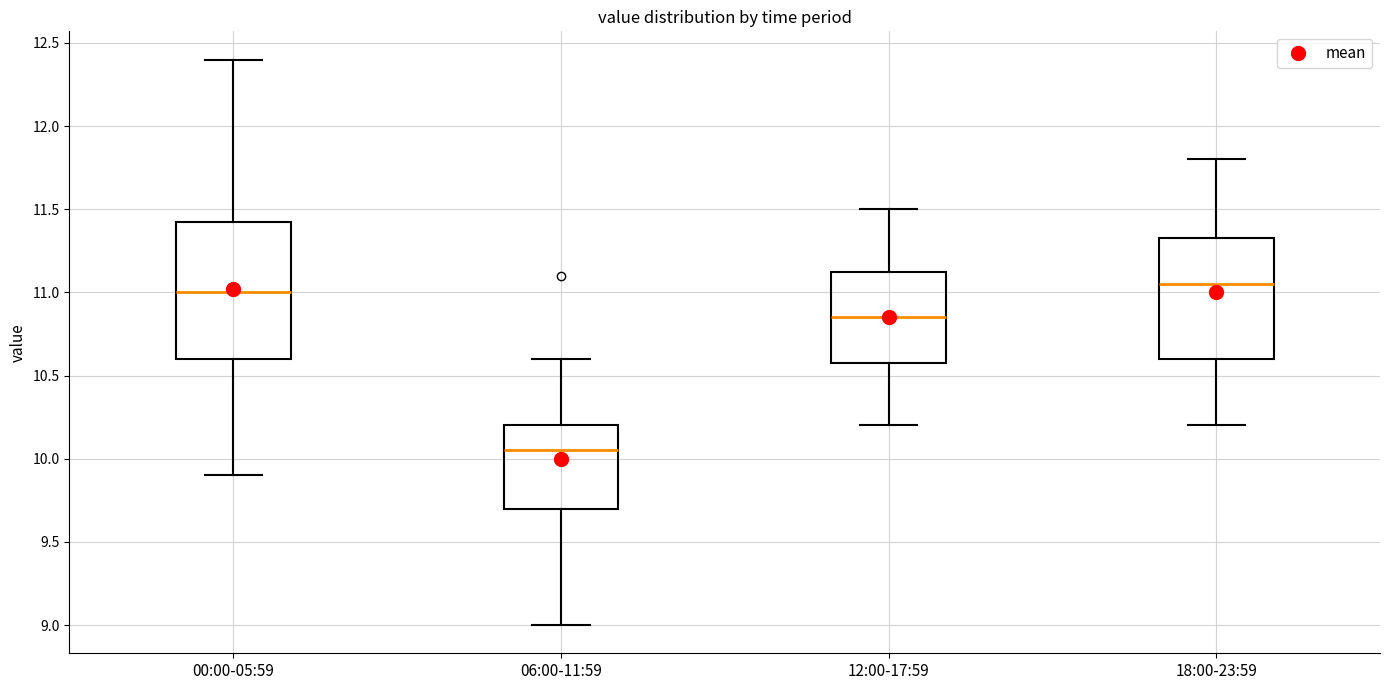

Reading left to right, read every box against the y-axis: the position of its median line, the range the box covers, and the ends of its whiskers. The values are not printed on the chart, so give them approximately, as read against the axis.

00:00-05:59: median 11.00, box 10.60 to 11.45, whiskers 9.90 to 12.40
06:00-11:59: median 10.05, box 9.70 to 10.20, whiskers 9.00 to 10.60
12:00-17:59: median 10.85, box 10.60 to 11.15, whiskers 10.20 to 11.50
18:00-23:59: median 11.05, box 10.60 to 11.35, whiskers 10.20 to 11.80